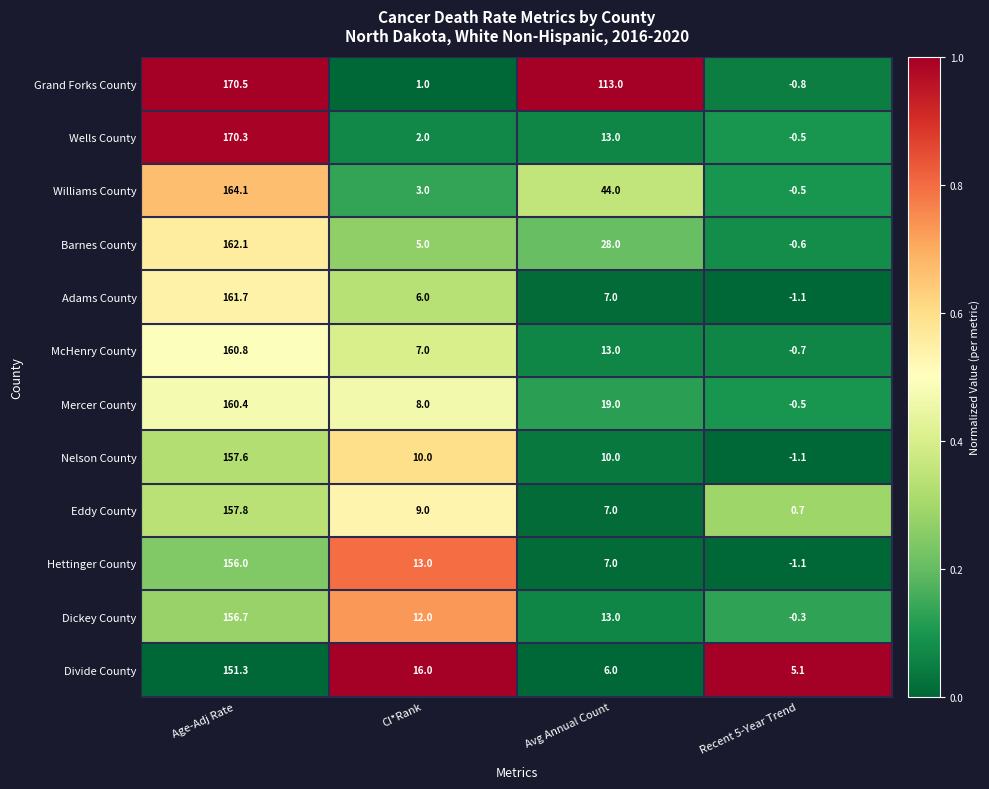

Is it true that Adams County equals 7.0 at Avg Annual Count?

True